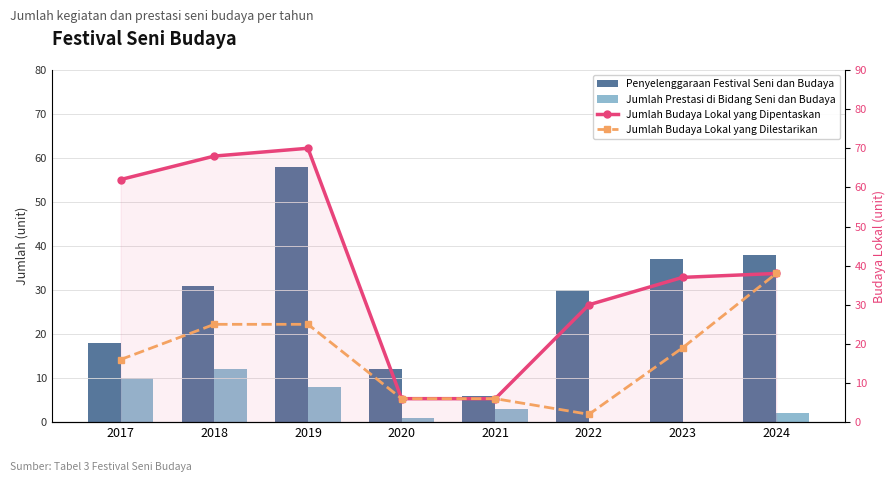

How many Jumlah Budaya Lokal yang Dilestarikan values are between 6 and 25?

6